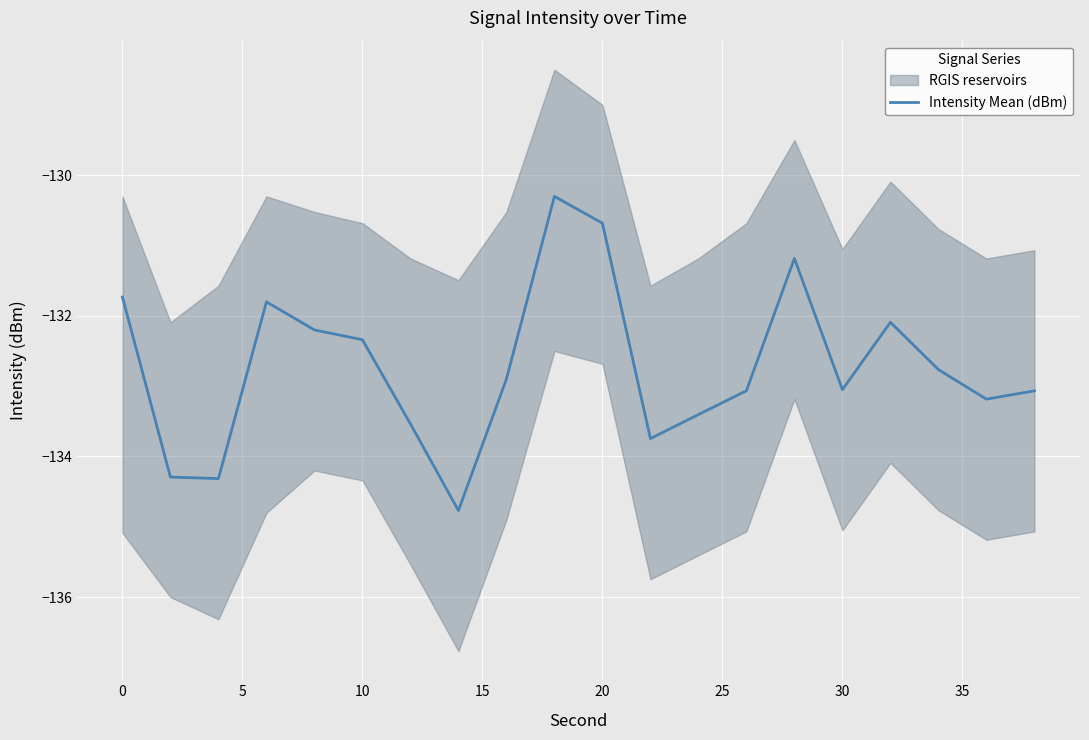

What is the maximum value for Intensity Mean (dBm)?

-130.3